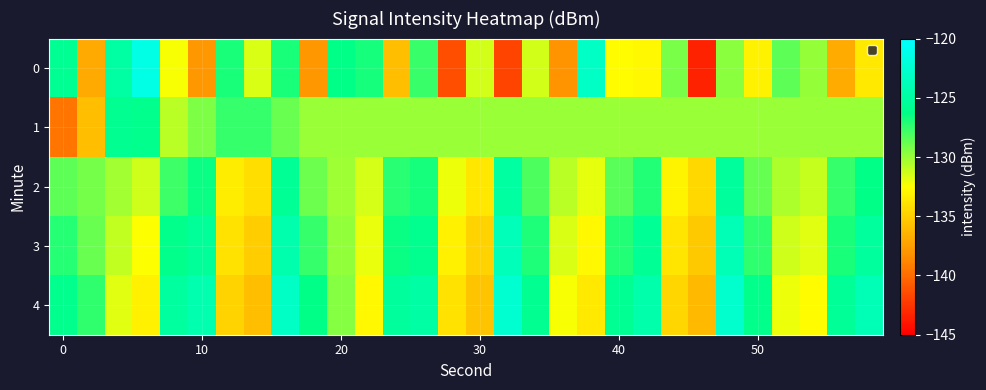

How many categories are shown in the chart?

30